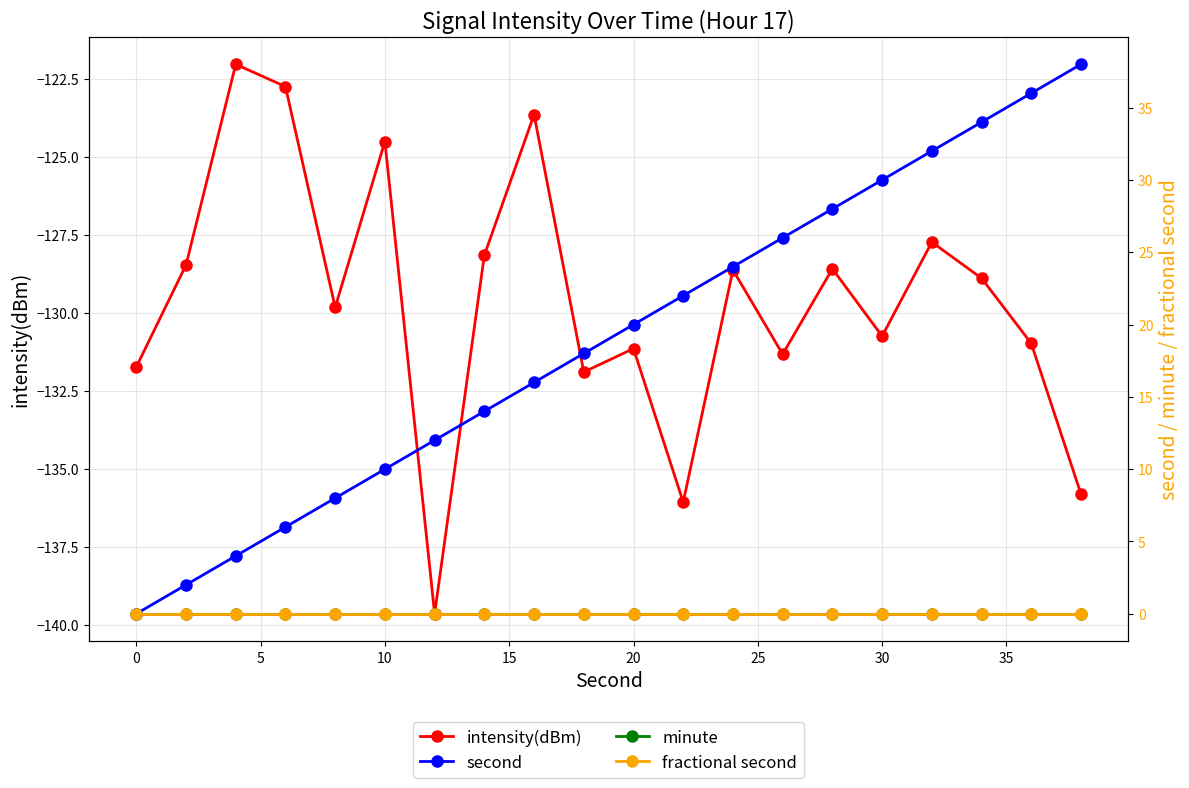

Count the number of categories in the chart.

20